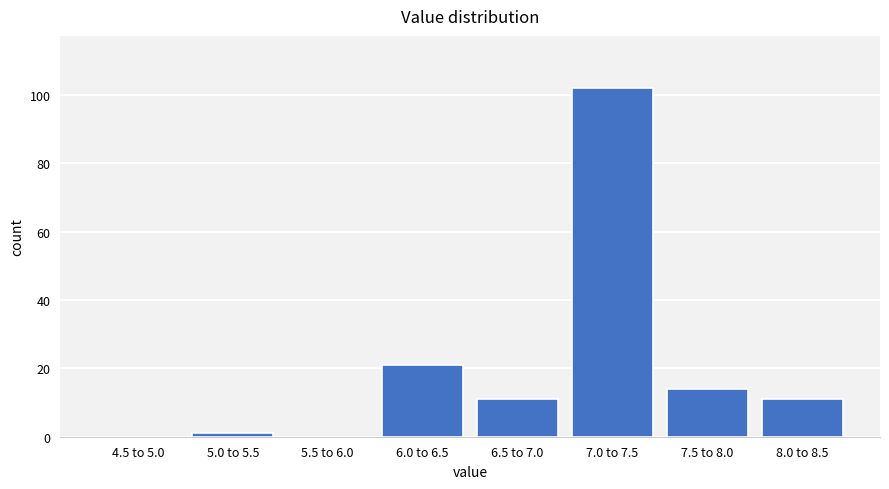

Reading left to right, extract all data points from this chart.

4.5 to 5.0=0	5.0 to 5.5=1	5.5 to 6.0=0	6.0 to 6.5=21	6.5 to 7.0=11	7.0 to 7.5=102	7.5 to 8.0=14	8.0 to 8.5=11